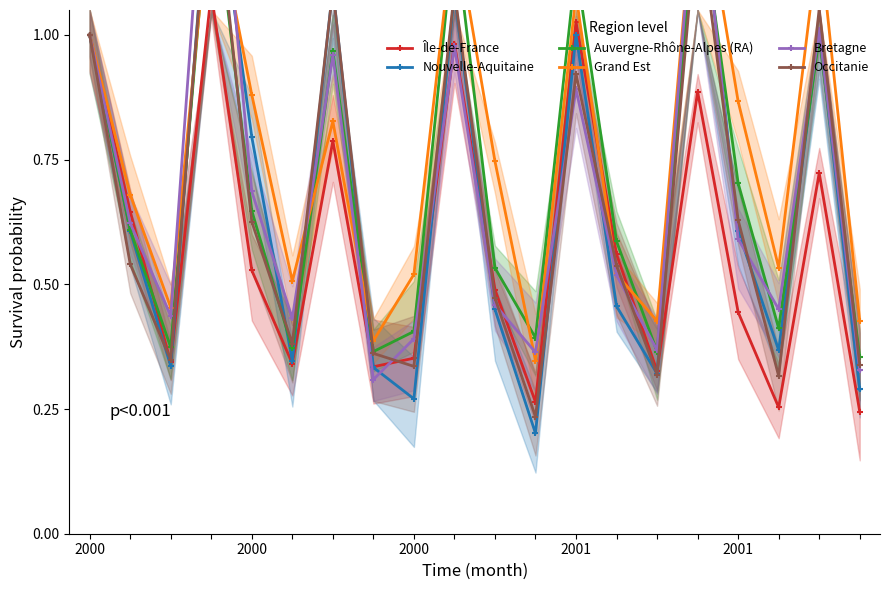

The value of Occitanie at 14 is 0.5. True or false?

False